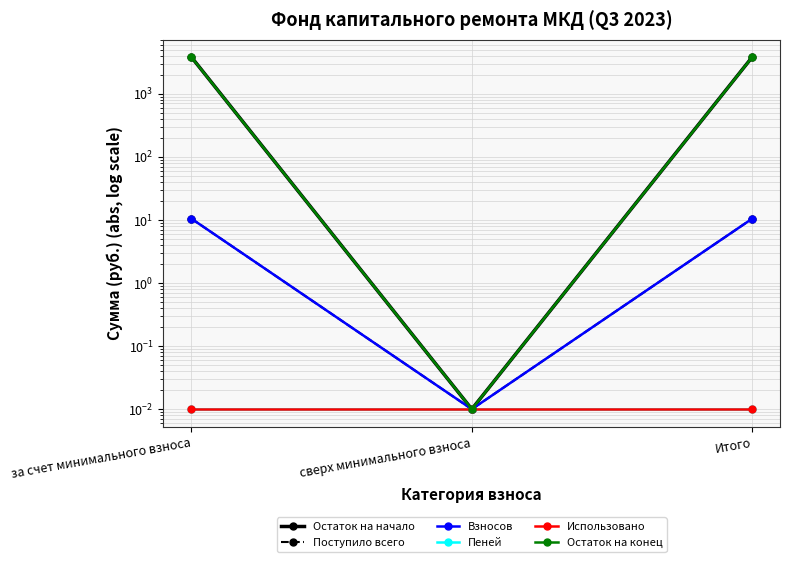

Reading left to right, what are all the values shown in this chart?

Остаток на начало: за счет минимального взноса=3775.3	сверх минимального взноса=0.0	Итого=3775.3
Поступило всего: за счет минимального взноса=10.4	сверх минимального взноса=0.0	Итого=10.4
Взносов: за счет минимального взноса=10.4	сверх минимального взноса=0.0	Итого=10.4
Пеней: за счет минимального взноса=0.0	сверх минимального взноса=0.0	Итого=0.0
Использовано: за счет минимального взноса=0.0	сверх минимального взноса=0.0	Итого=0.0
Остаток на конец: за счет минимального взноса=3764.9	сверх минимального взноса=0.0	Итого=3764.9